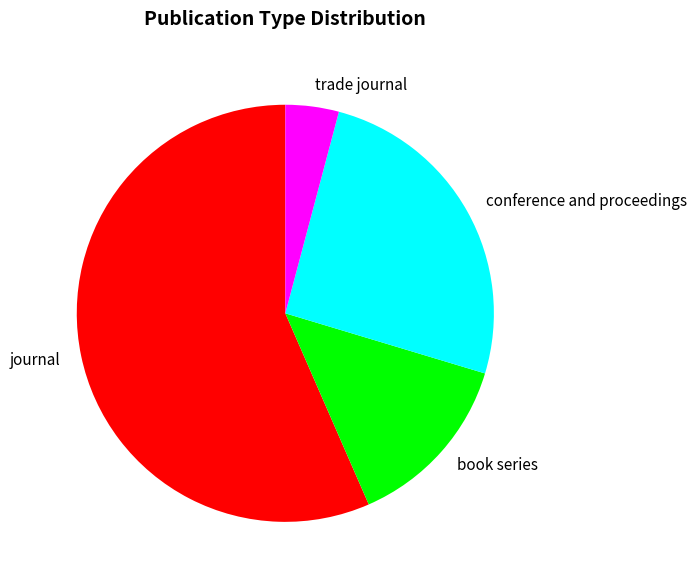

Approximately how many times larger is the value at journal compared to trade journal?

13.7